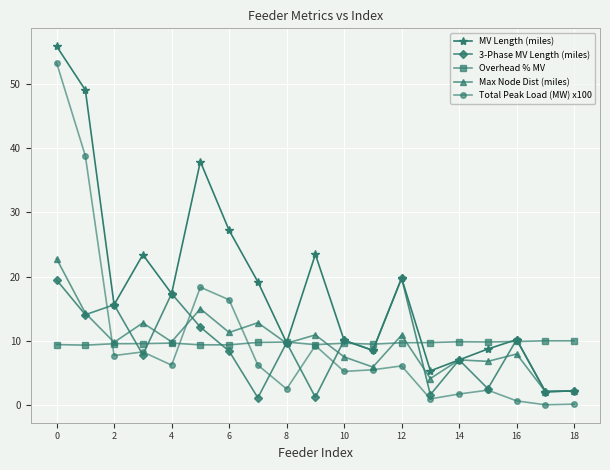

How many data points does each series have?

19